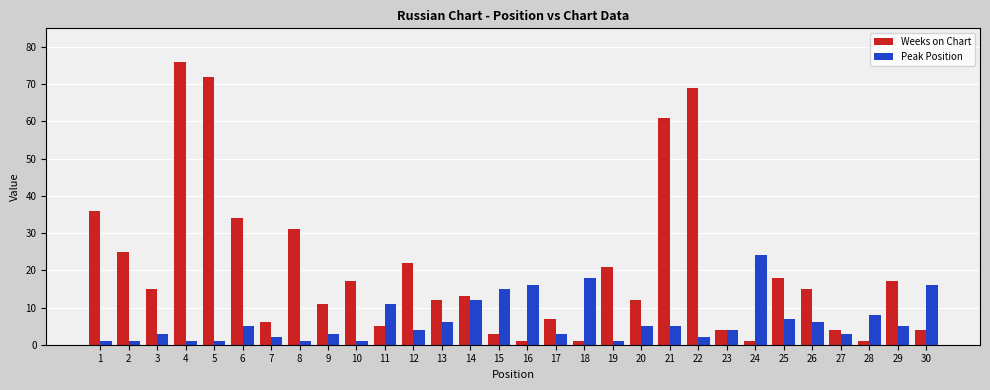

At 5, list the series in order from largest to smallest.

Weeks on Chart, Peak Position